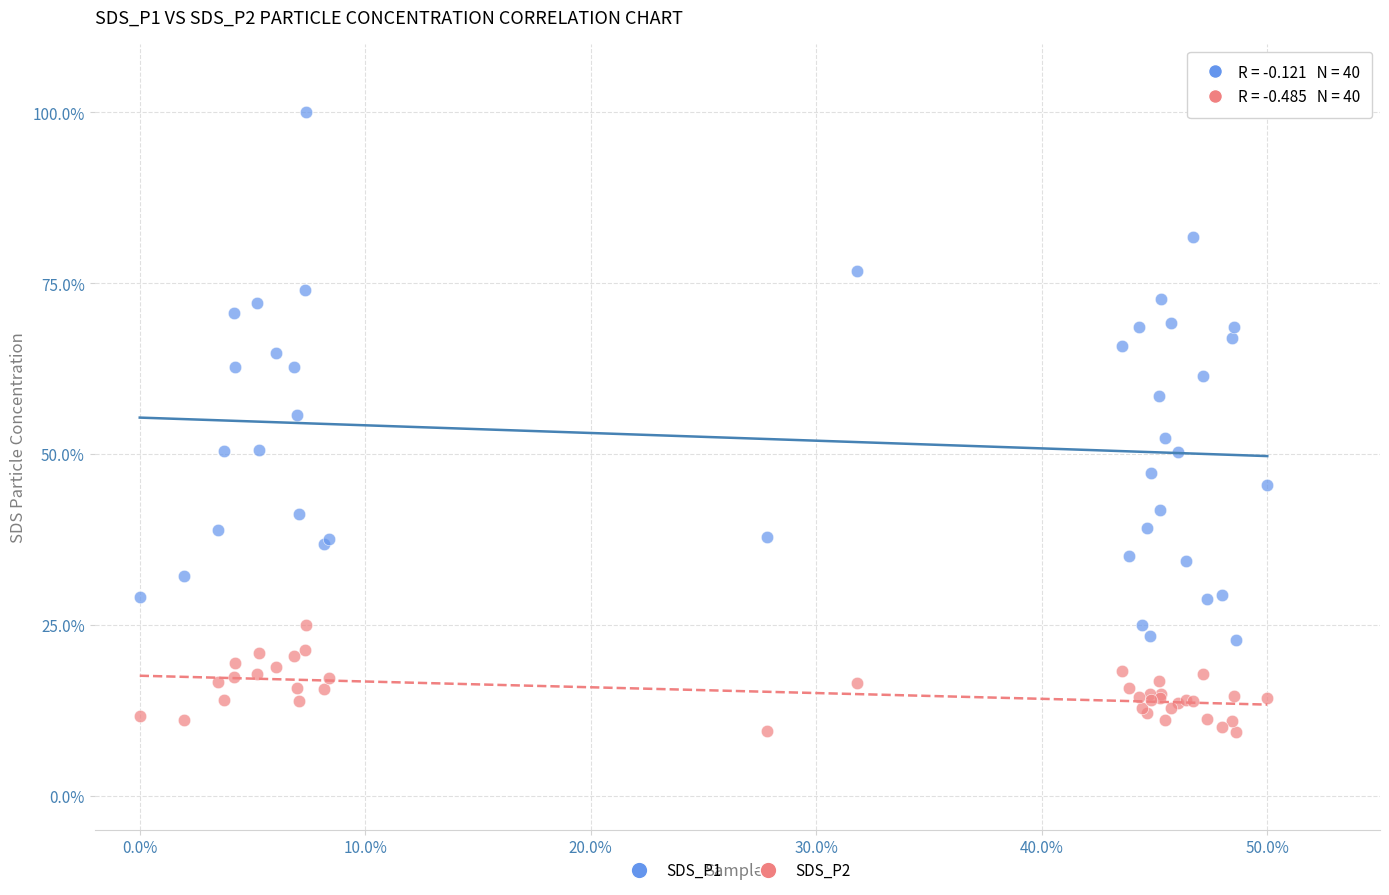

Which series reaches the maximum Y coordinate?

SDS_P1